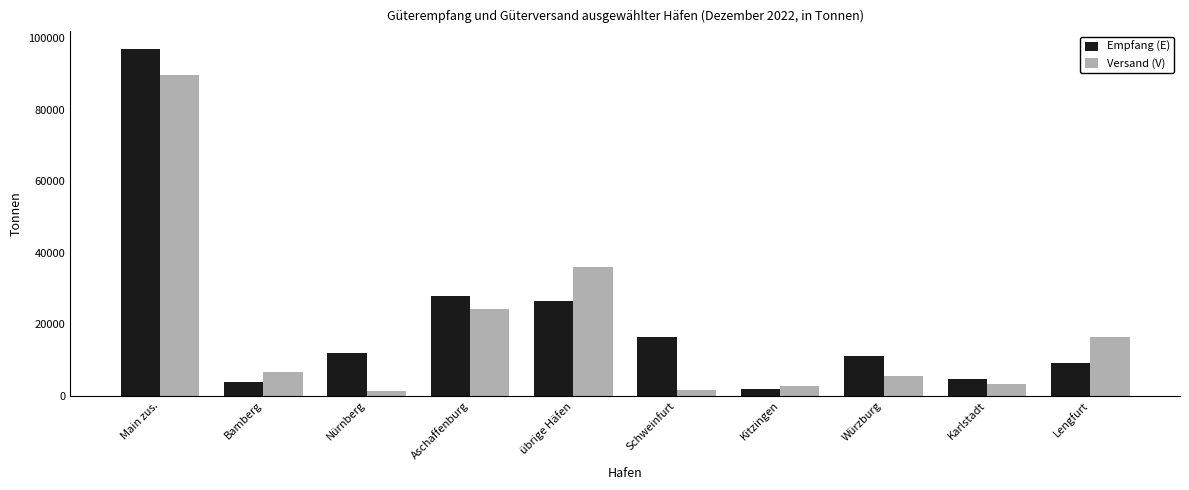

What are all the series names shown in the legend?

Empfang (E), Versand (V)